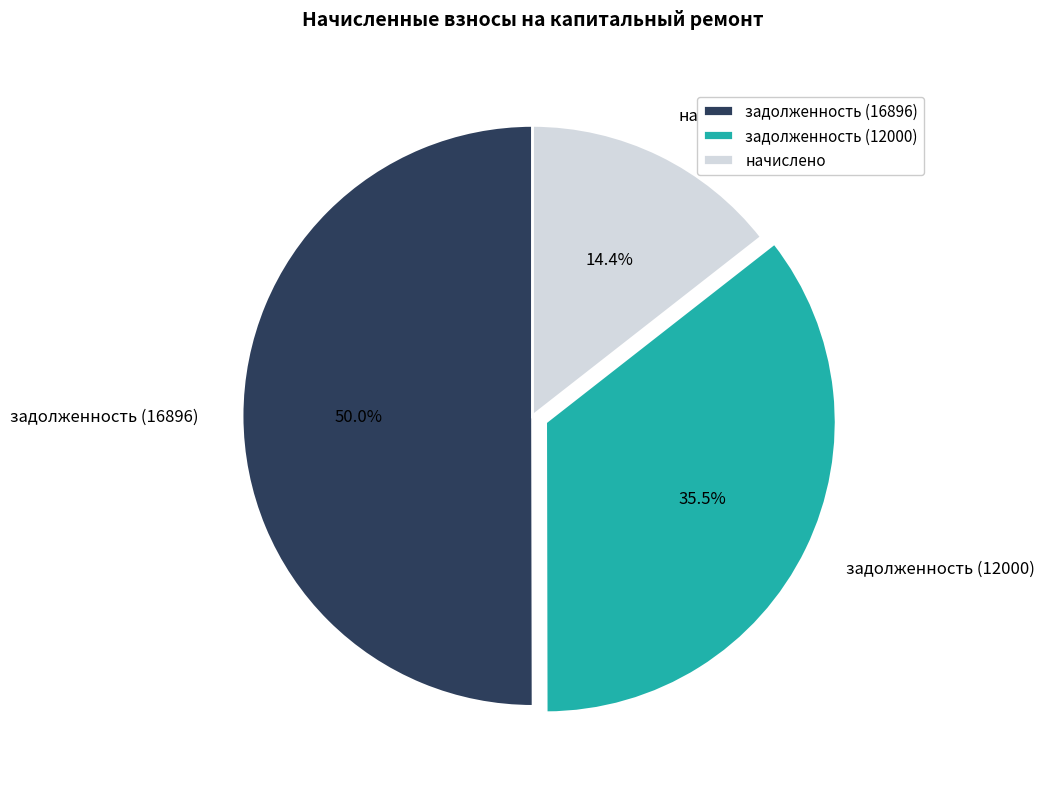

Do начислено and задолженность (16896) together represent more than half of the pie?

Yes